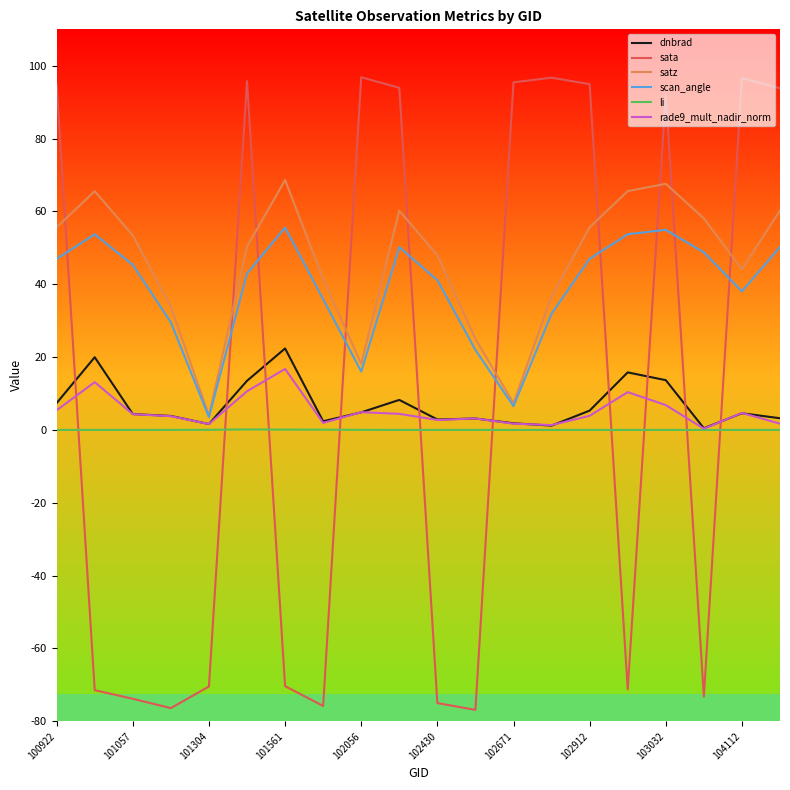

What is the minimum value for rade9_mult_nadir_norm?

0.3